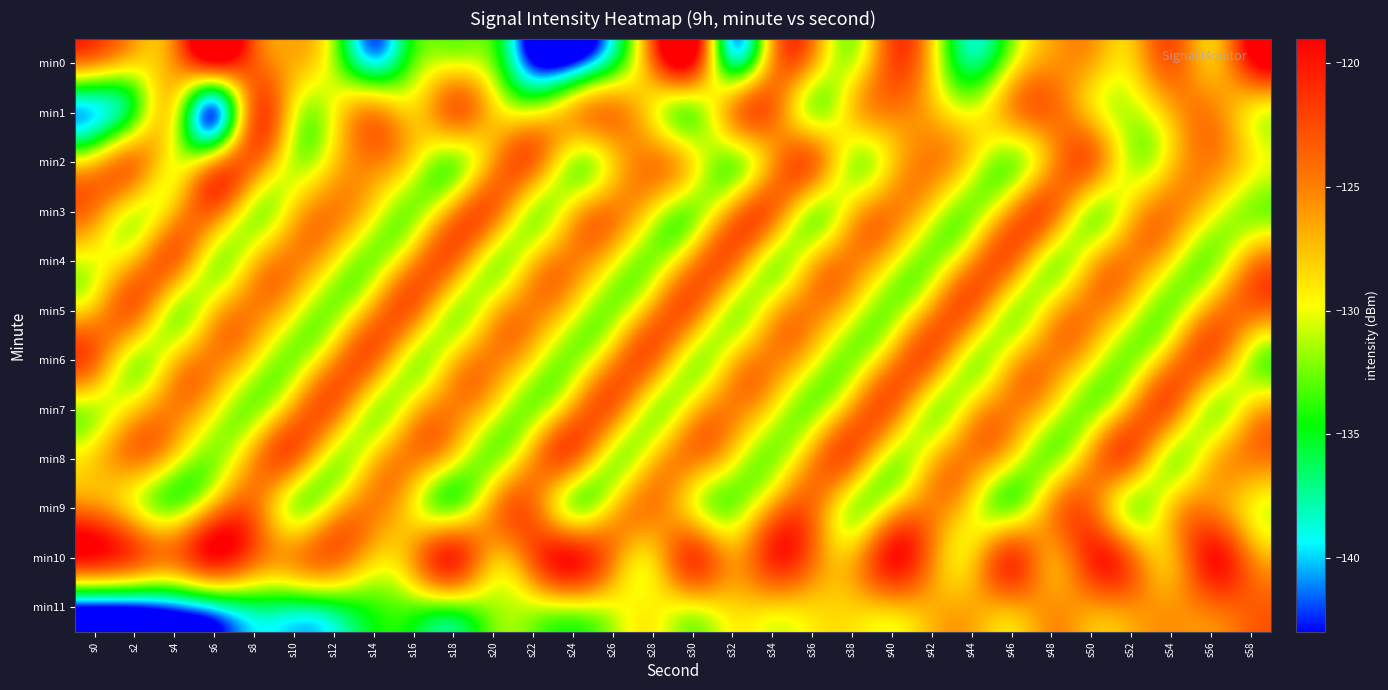

What is the greatest value displayed?

-119.8